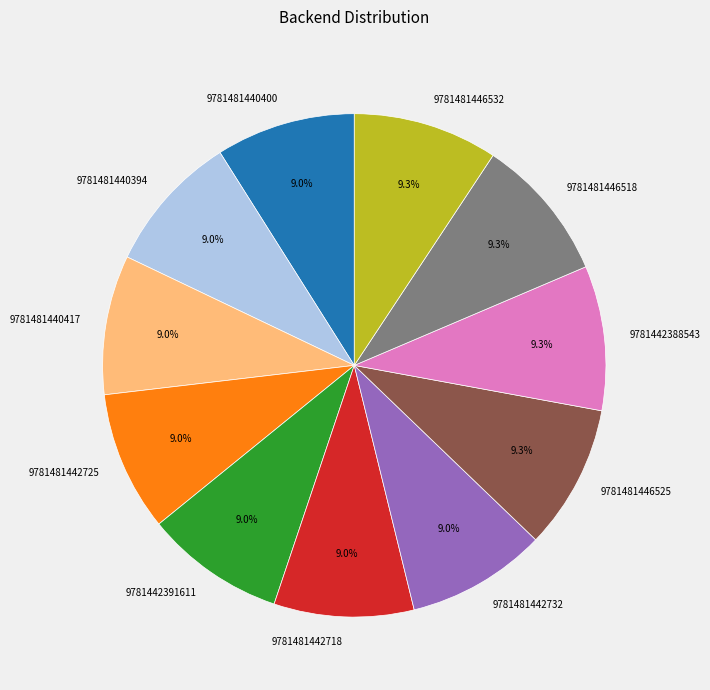

How much of the chart is everything except 9781481446525?

90.7%